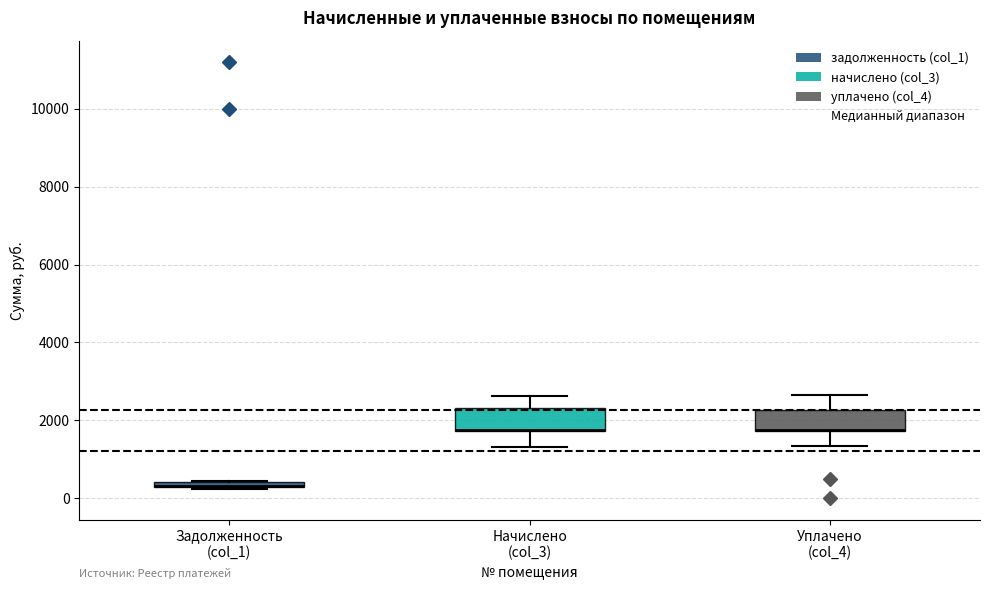

Where is the lower edge of the box for Задолженность (col_1) on the y-axis? The values are not printed on the chart, so give them approximately, as read against the axis.

200